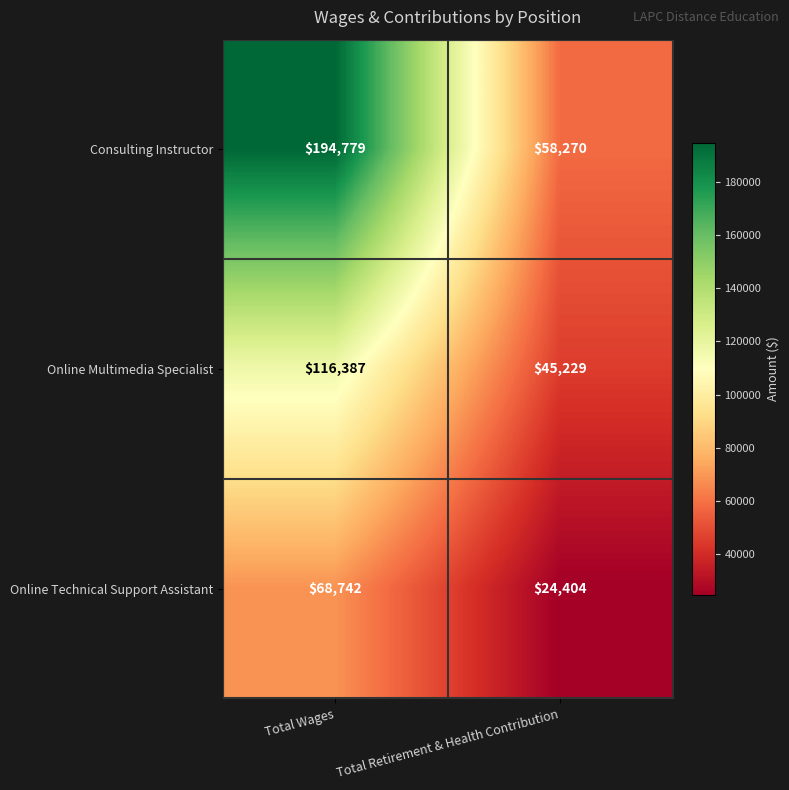

What is the spread (max minus min) of values at Total Retirement & Health Contribution?

33866